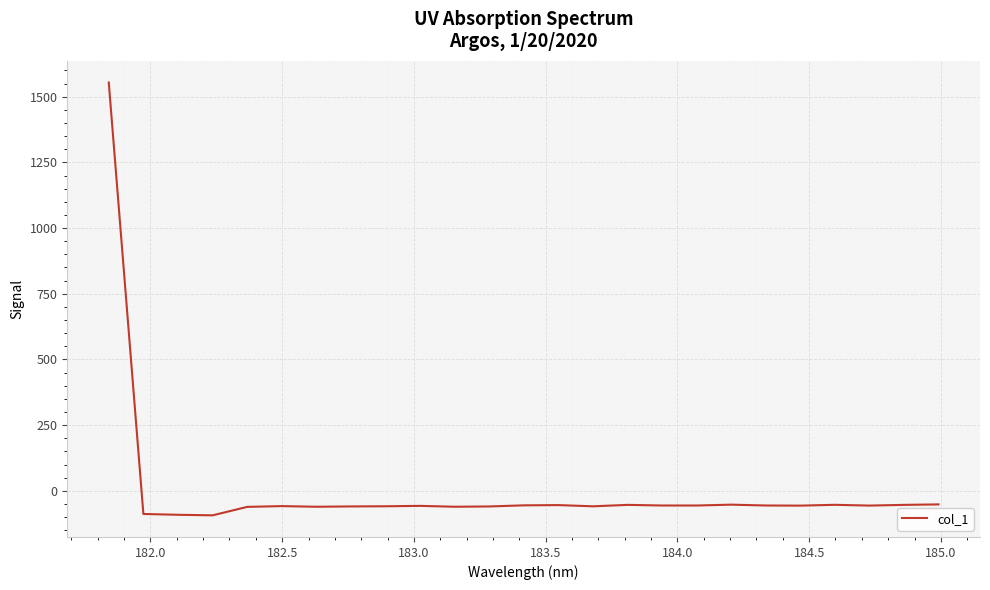

What is the difference between the maximum and minimum values?

1647.4